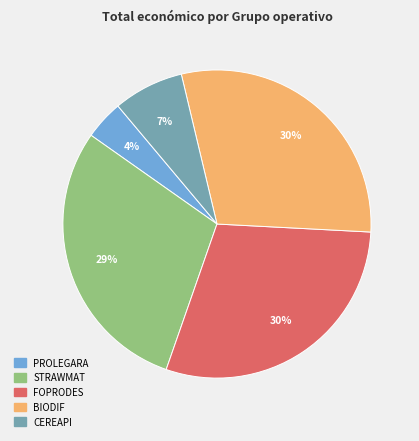

Is the sum of BIODIF and STRAWMAT greater than half?

Yes